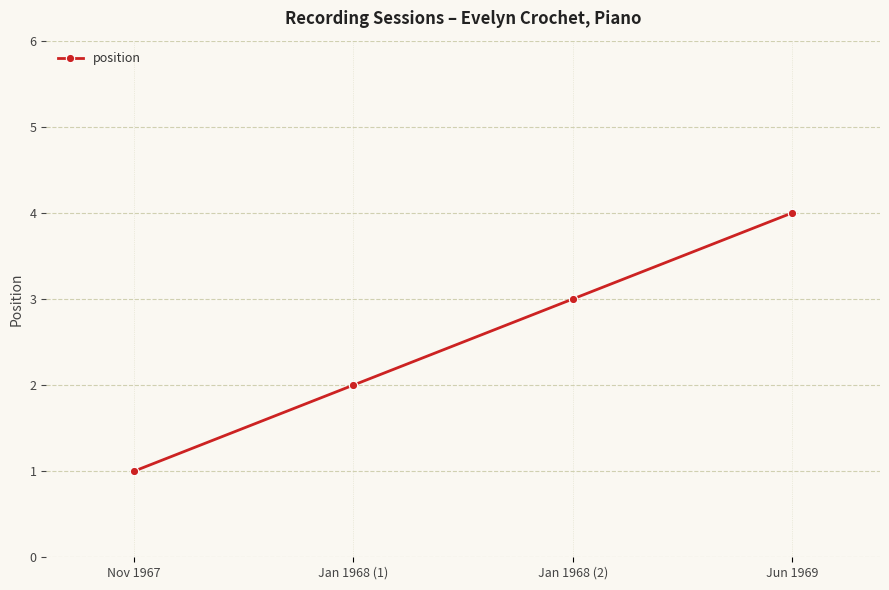

Is it true that the value at Jan 1968 (1) is 2?

True